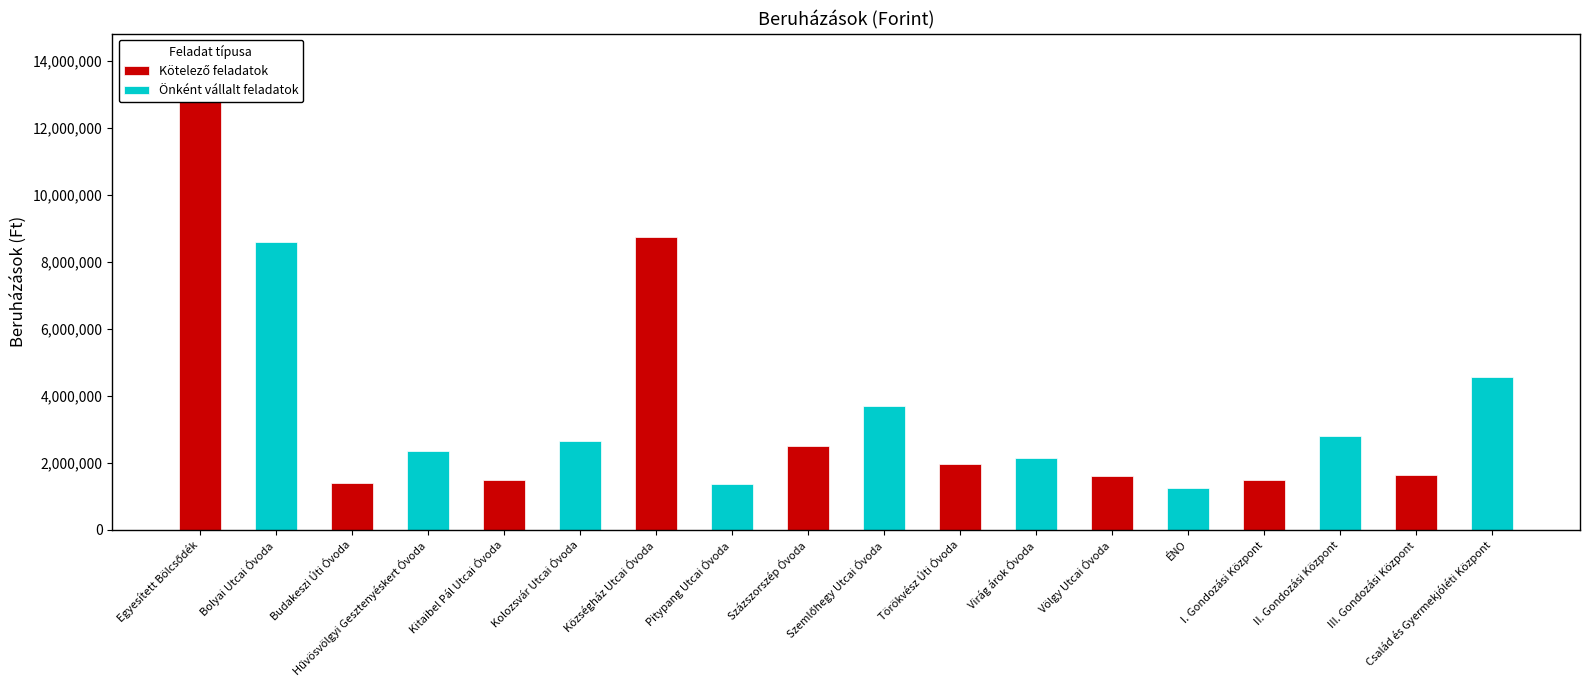

List the labels in order of value, largest first.

Egyesített Bölcsődék, Községház Utcai Óvoda, Bolyai Utcai Óvoda, Család és Gyermekjóléti Központ, Szemlőhegy Utcai Óvoda, II. Gondozási Központ, Kolozsvár Utcai Óvoda, Százszorszép Óvoda, Hűvösvölgyi Gesztenyéskert Óvoda, Virág árok Óvoda, Törökvész Úti Óvoda, III. Gondozási Központ, Völgy Utcai Óvoda, I. Gondozási Központ, Kitaibel Pál Utcai Óvoda, Budakeszi Úti Óvoda, Pitypang Utcai Óvoda, ÉNO